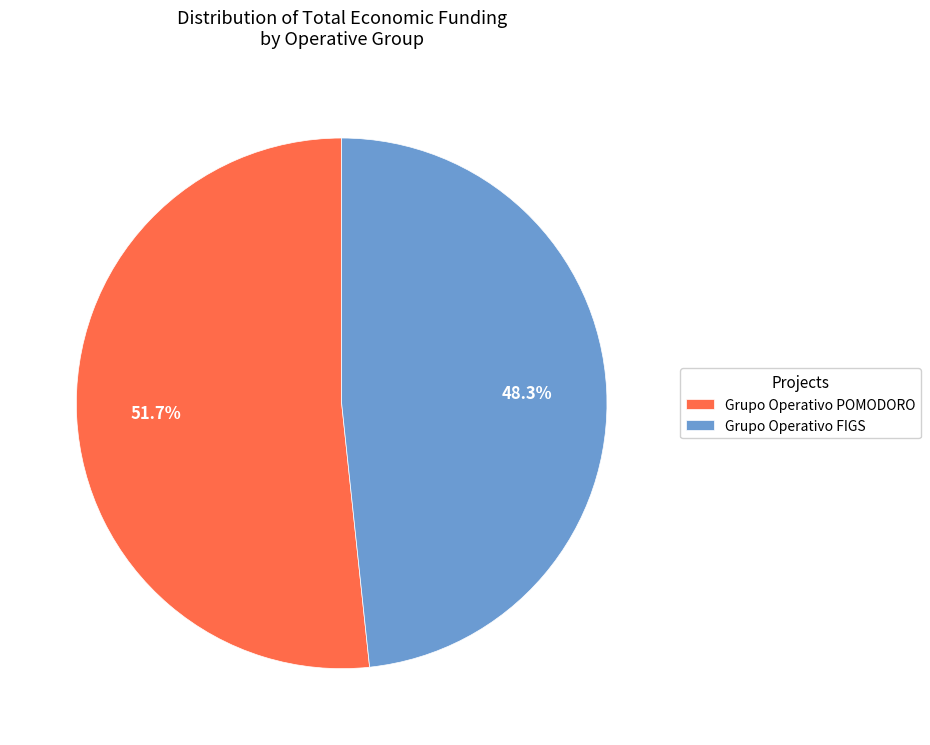

Rank the categories by value from lowest to highest.

Grupo Operativo FIGS, Grupo Operativo POMODORO